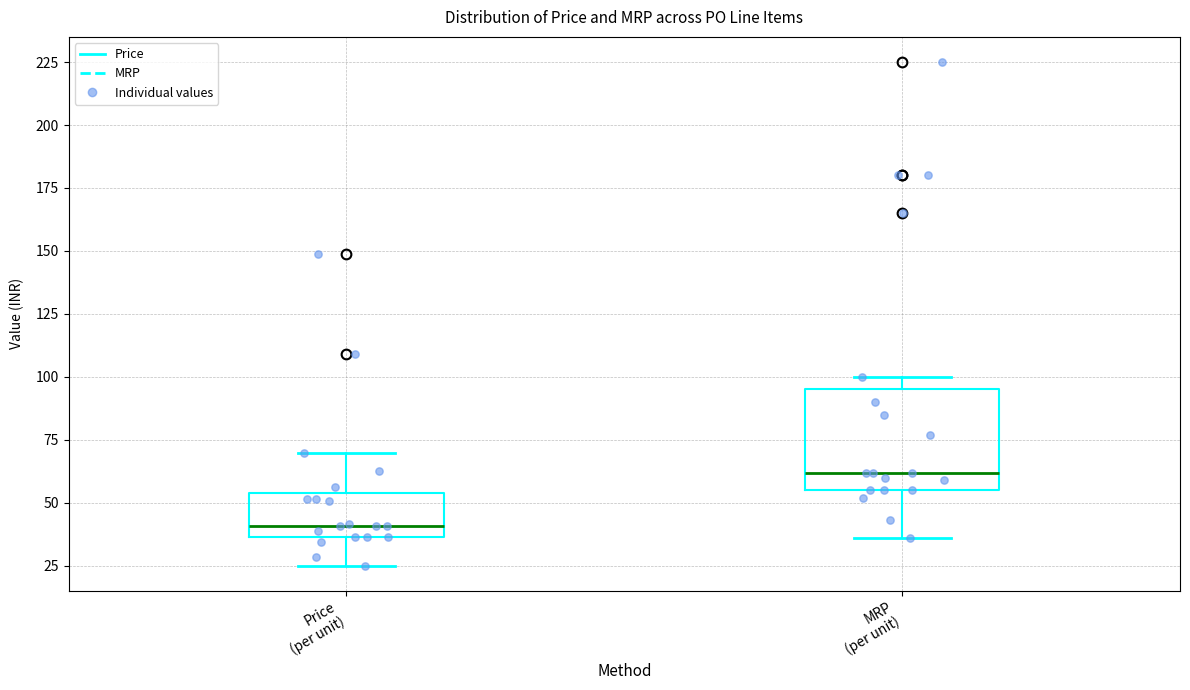

Where is the upper edge of the box for MRP (per unit) on the y-axis? The values are not printed on the chart, so give them approximately, as read against the axis.

95